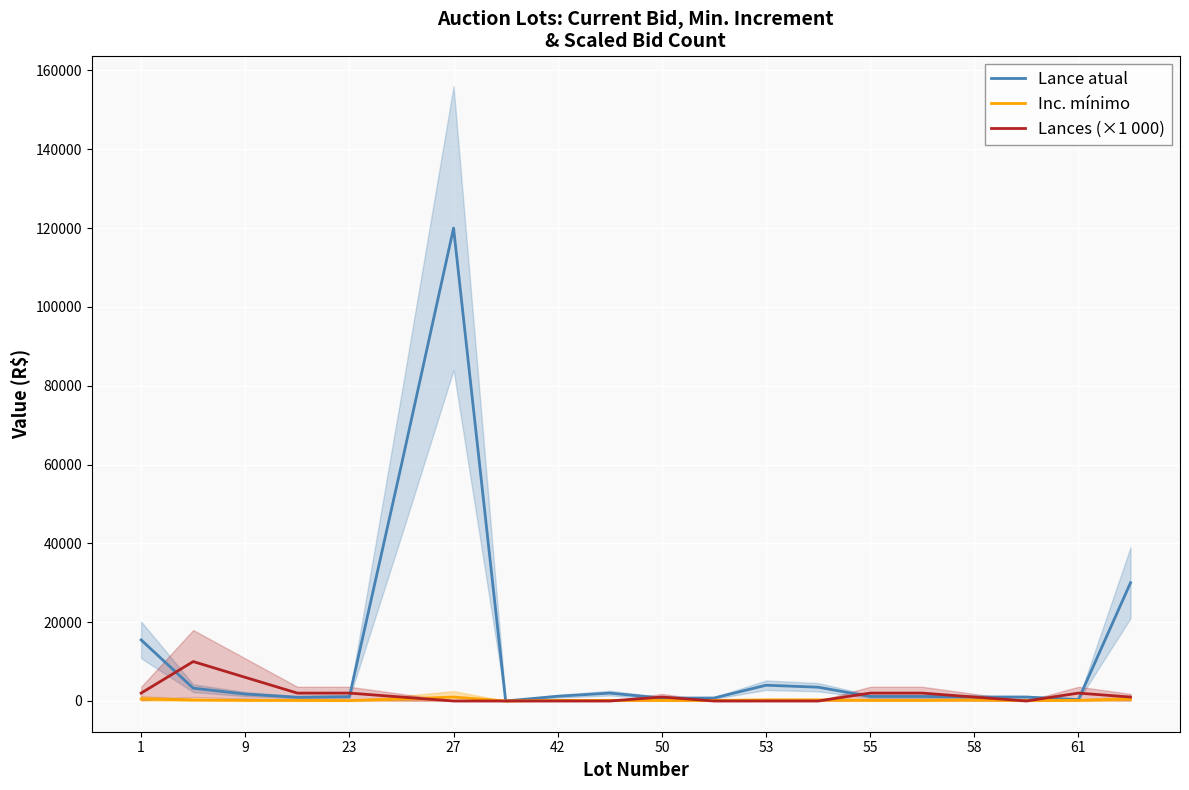

What is the spread (max minus min) of values at 55?

1850